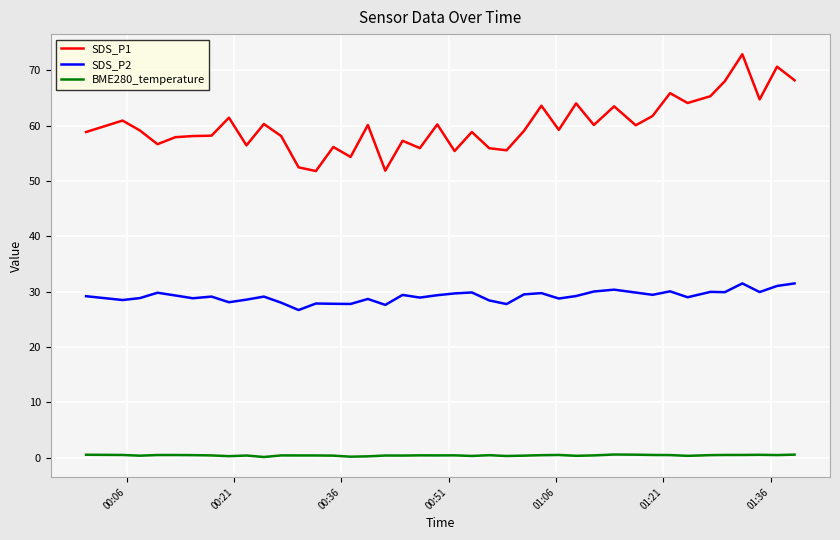

Which series has the largest total across all categories?

SDS_P1